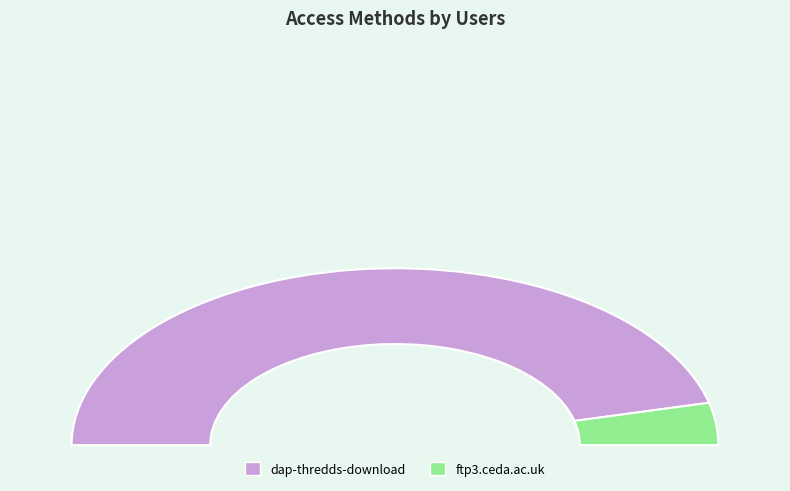

Count the number of slices in the pie.

2